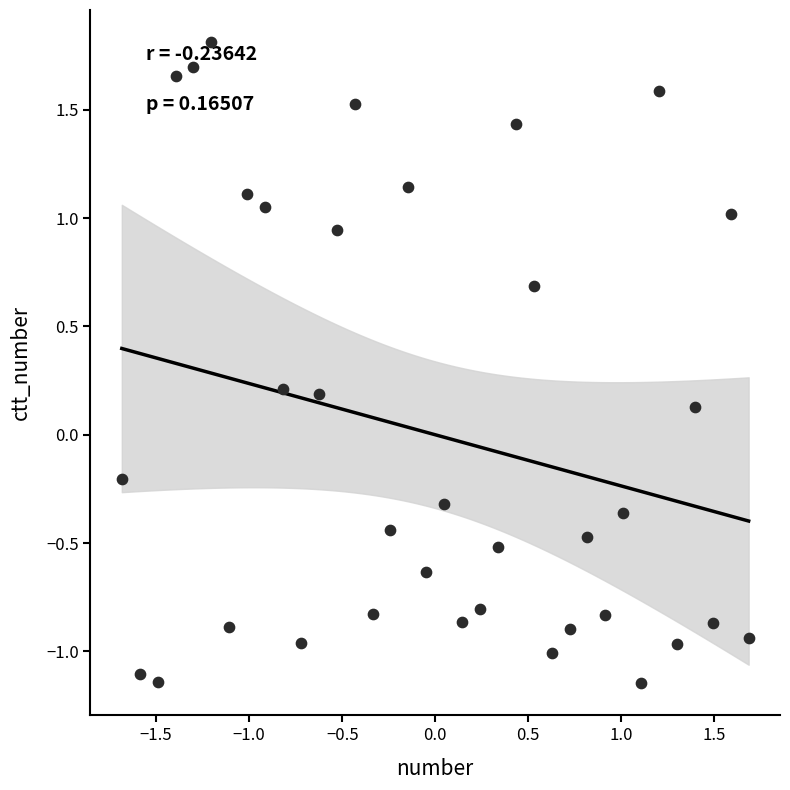

What is the range of X values (max minus min)?

3.4